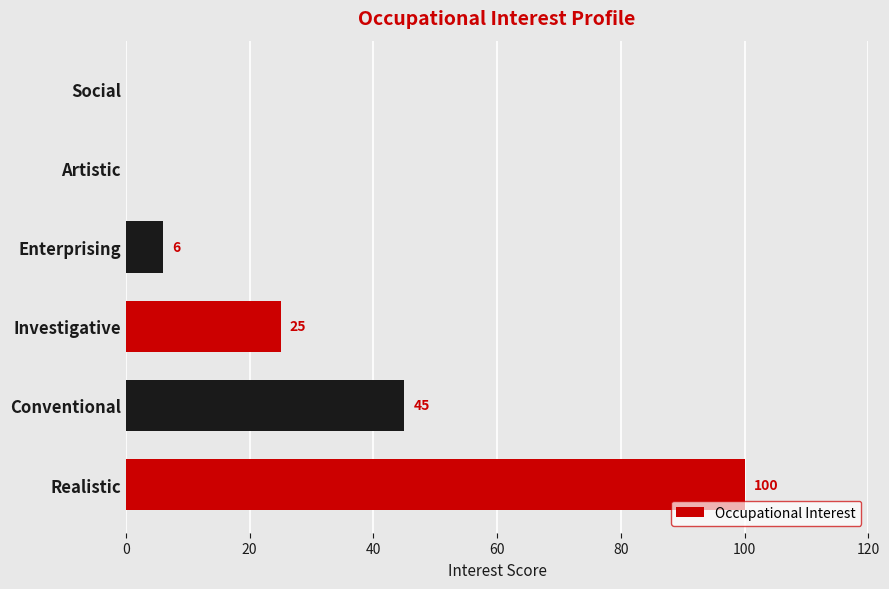

The chart shows a value of 1 at Enterprising. True or false?

False